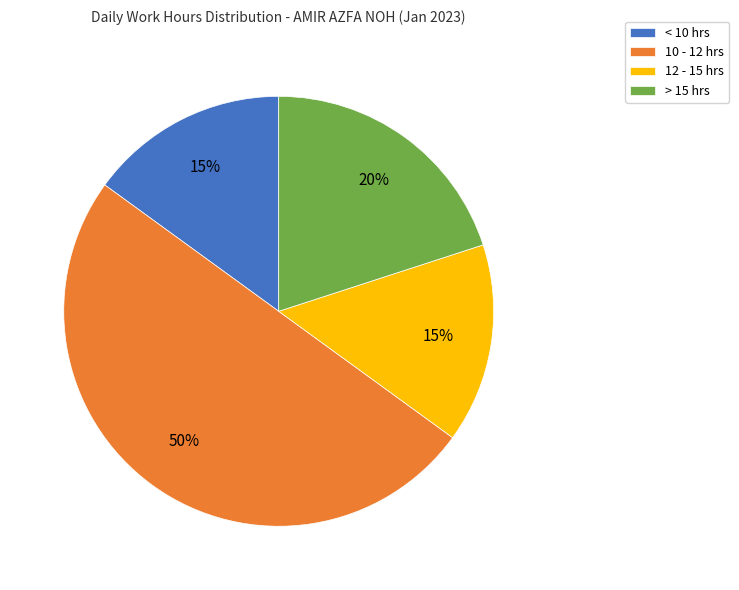

What percentage is the 12 - 15 hrs slice, to the nearest percent?

15%